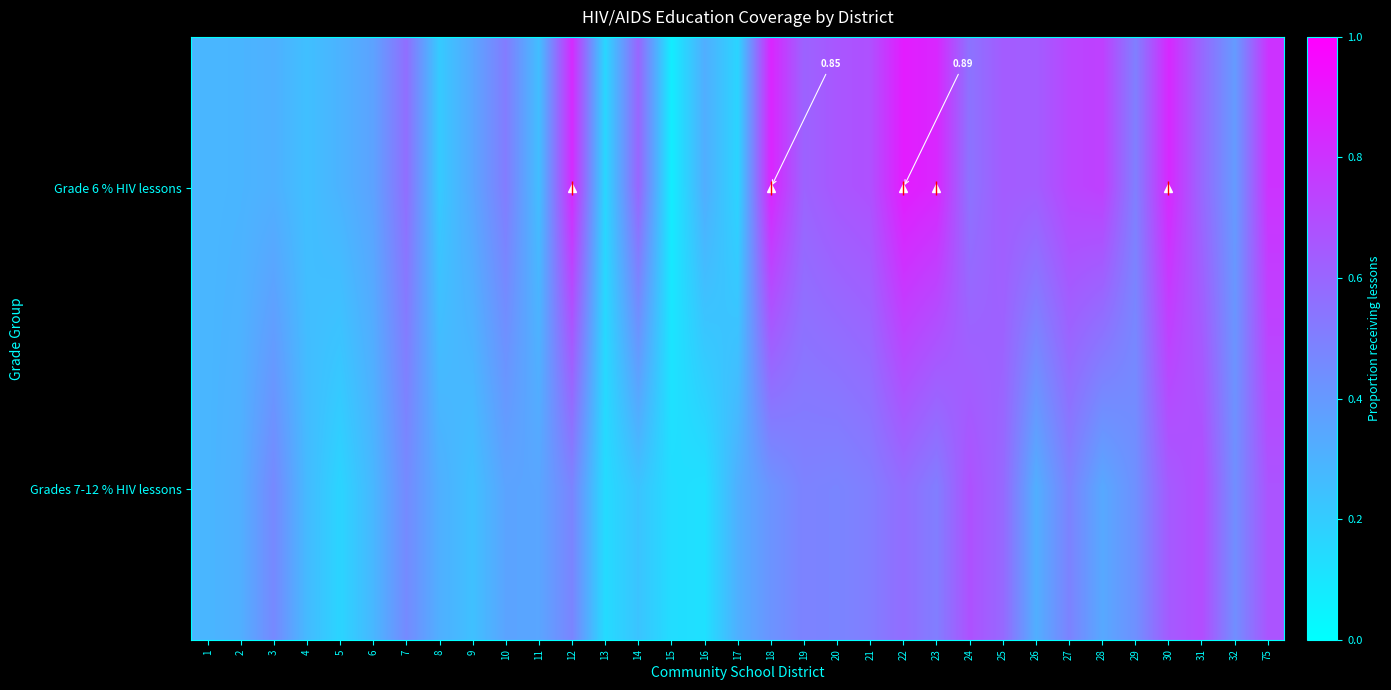

At which label is Grades 7-12 % HIV lessons closest to 0?

16